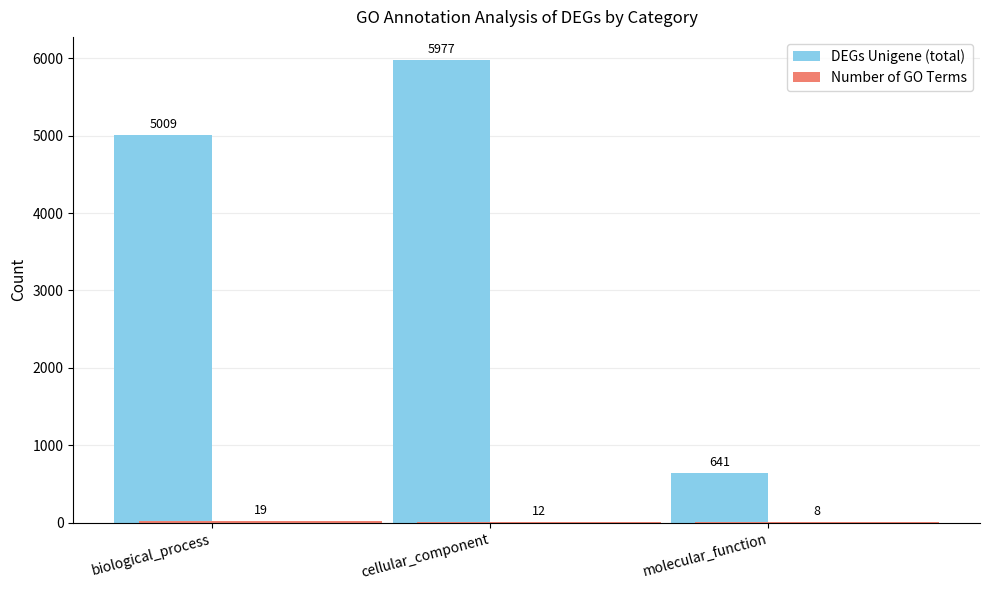

Which series changed the most between biological_process and molecular_function?

DEGs Unigene (total)